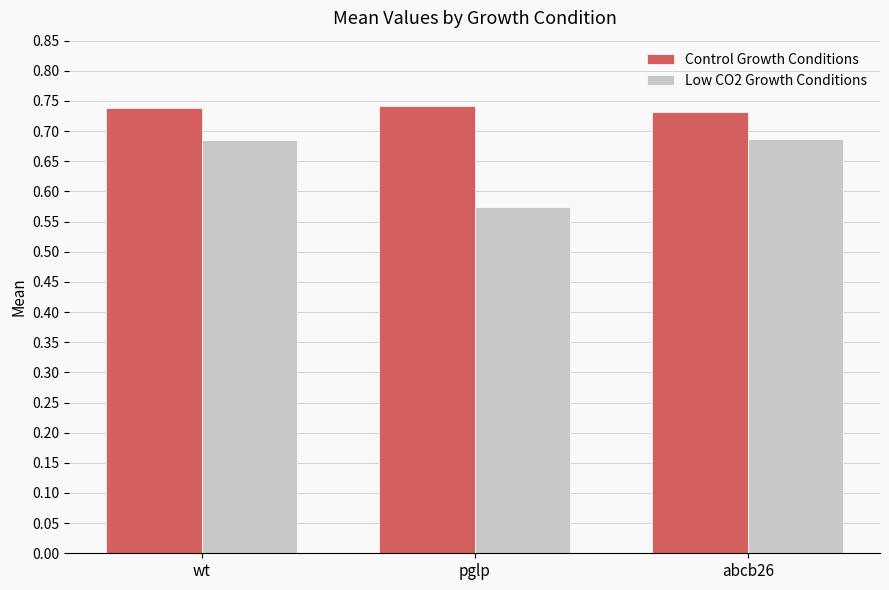

Which series has the largest range (max minus min)?

Low CO2 Growth Conditions